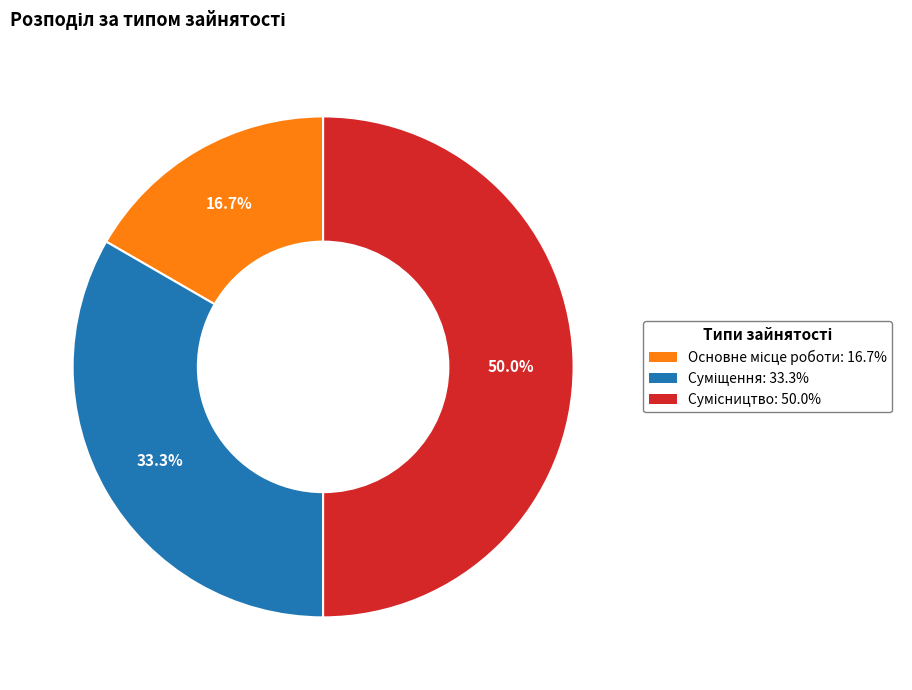

To the nearest percent, what is the difference between the largest and smallest slice percentages?

33%